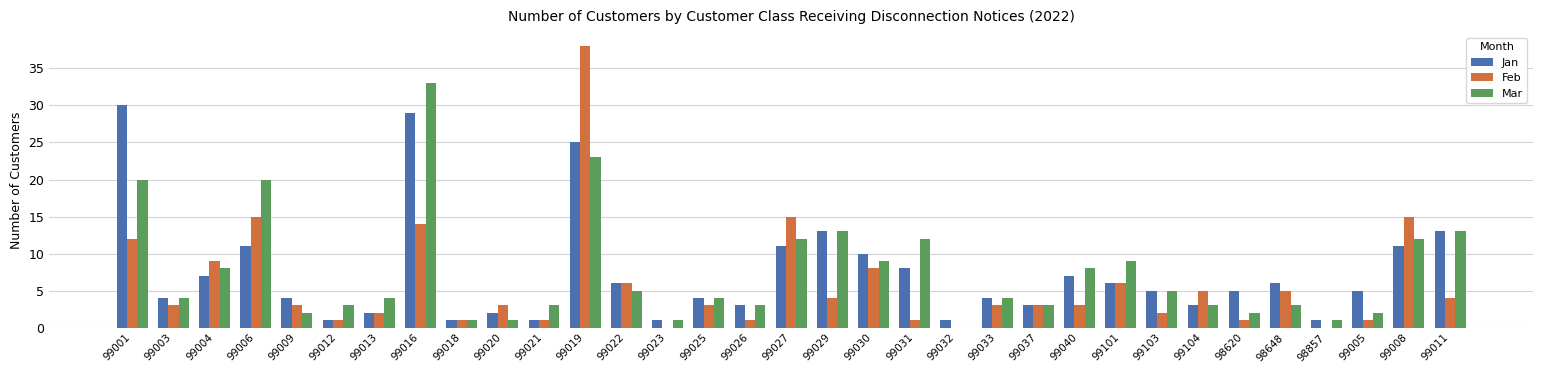

Reading left to right, list all the values displayed in this chart.

Jan: 99001=30	99003=4	99004=7	99006=11	99009=4	99012=1	99013=2	99016=29	99018=1	99020=2	99021=1	99019=25	99022=6	99023=1	99025=4	99026=3	99027=11	99029=13	99030=10	99031=8	99032=1	99033=4	99037=3	99040=7	99101=6	99103=5	99104=3	98620=5	98648=6	98857=1	99005=5	99008=11	99011=13
Feb: 99001=12	99003=3	99004=9	99006=15	99009=3	99012=1	99013=2	99016=14	99018=1	99020=3	99021=1	99019=38	99022=6	99023=0	99025=3	99026=1	99027=15	99029=4	99030=8	99031=1	99032=0	99033=3	99037=3	99040=3	99101=6	99103=2	99104=5	98620=1	98648=5	98857=0	99005=1	99008=15	99011=4
Mar: 99001=20	99003=4	99004=8	99006=20	99009=2	99012=3	99013=4	99016=33	99018=1	99020=1	99021=3	99019=23	99022=5	99023=1	99025=4	99026=3	99027=12	99029=13	99030=9	99031=12	99032=0	99033=4	99037=3	99040=8	99101=9	99103=5	99104=3	98620=2	98648=3	98857=1	99005=2	99008=12	99011=13